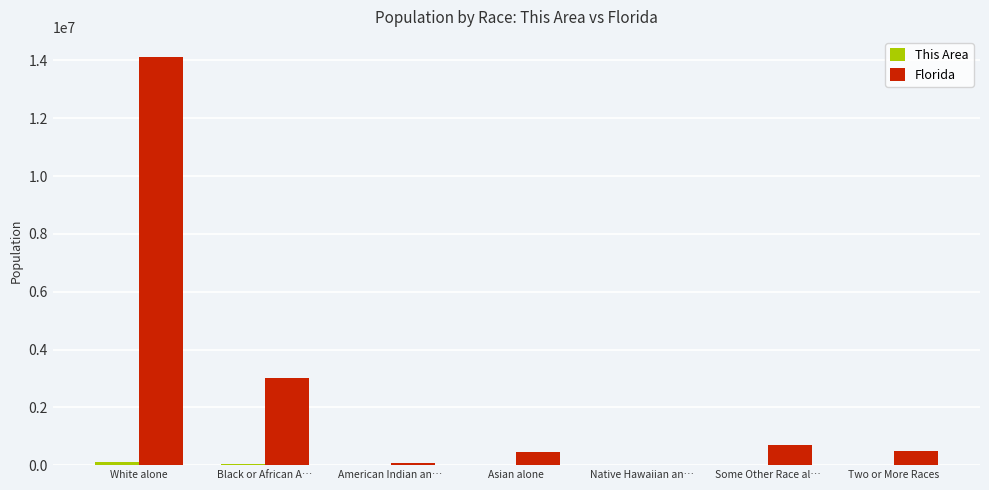

Which series has the largest total across all categories?

Florida